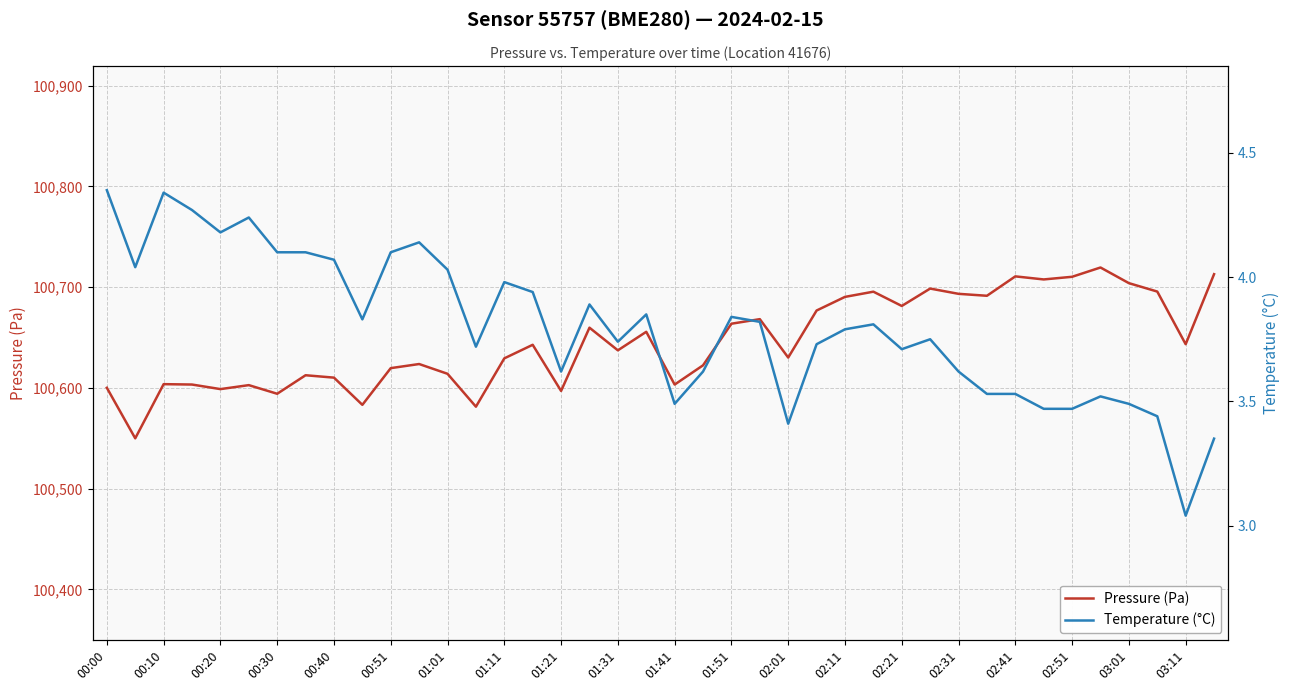

How many interior local valleys does the Temperature (°C) series have?

10